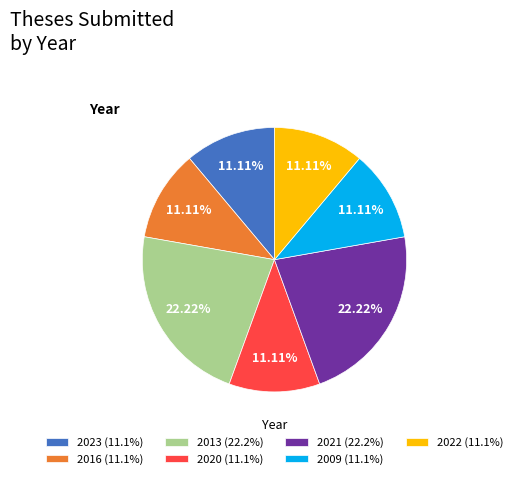

What percentage do 2023 and 2009 together represent?

22.2%